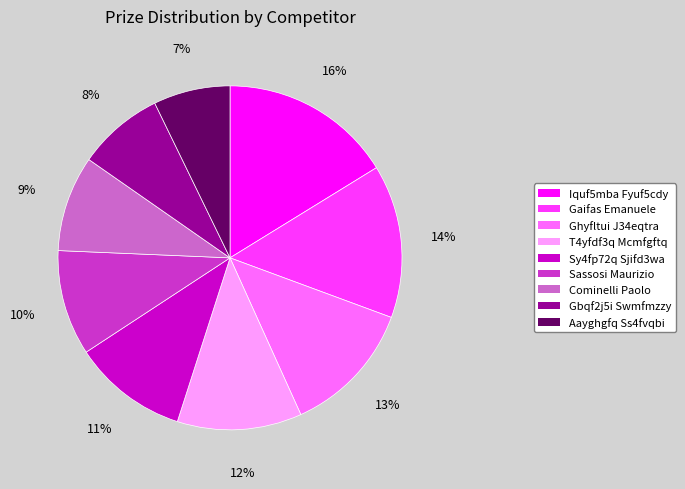

Rank the categories by value from lowest to highest.

Aayghgfq Ss4fvqbi, Gbqf2j5i Swmfmzzy, Cominelli Paolo, Sassosi Maurizio, Sy4fp72q Sjifd3wa, T4yfdf3q Mcmfgftq, Ghyfltui J34eqtra, Gaifas Emanuele, Iquf5mba Fyuf5cdy